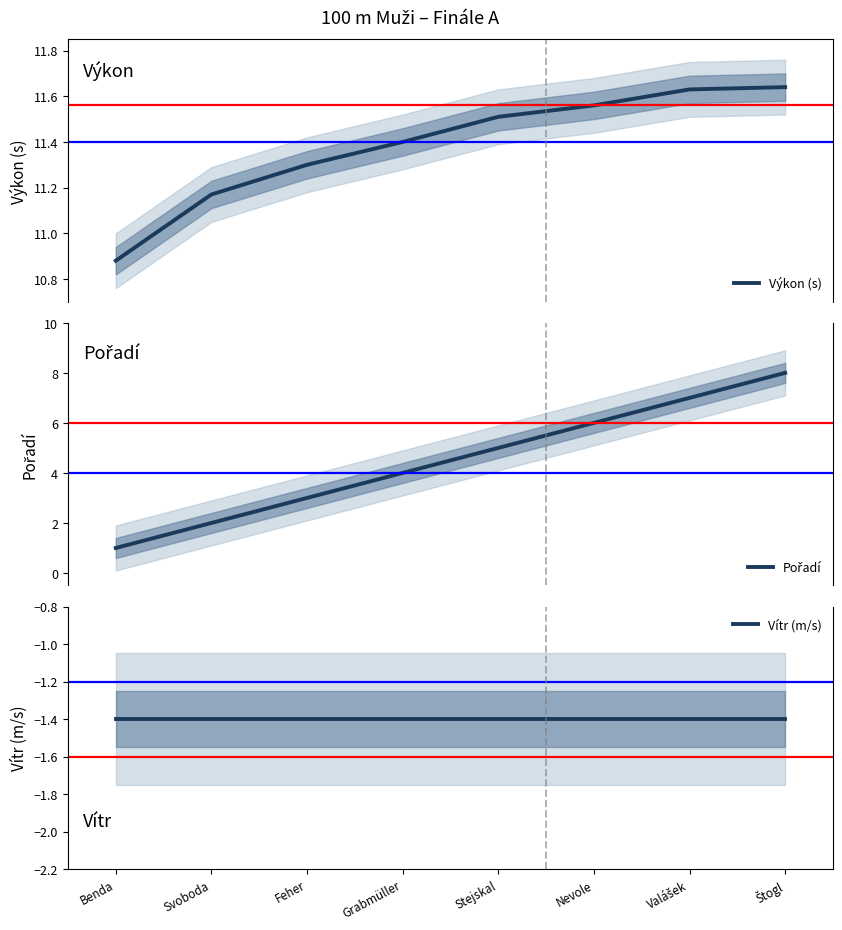

Which category has the lowest value in the Pořadí series?

Benda